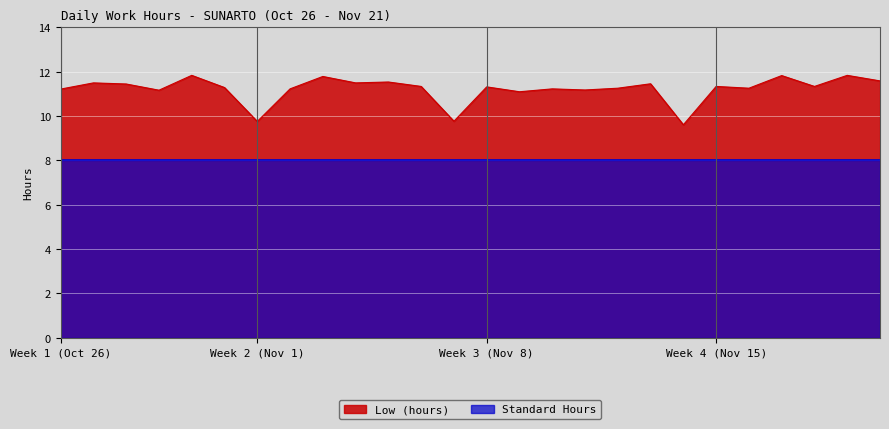

Which series has the widest spread of values?

Low (hours)